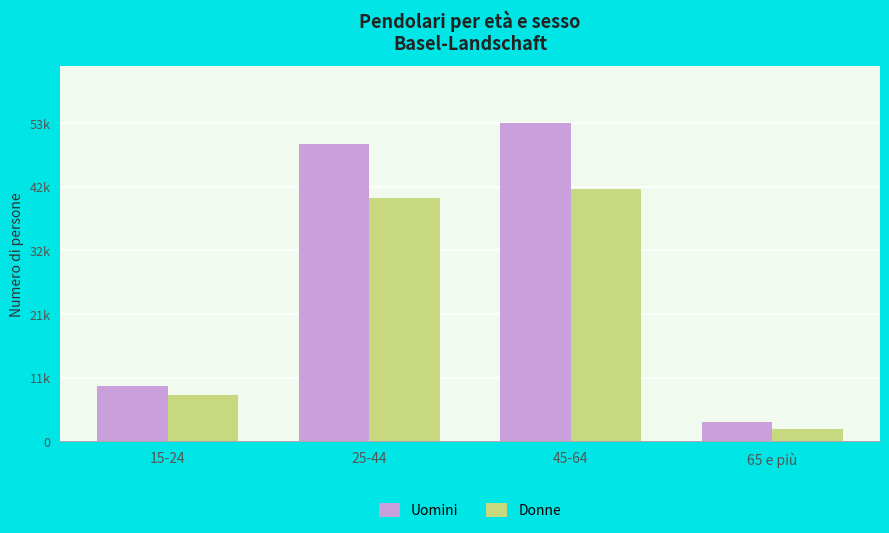

Does the chart contain stacked bars?

No